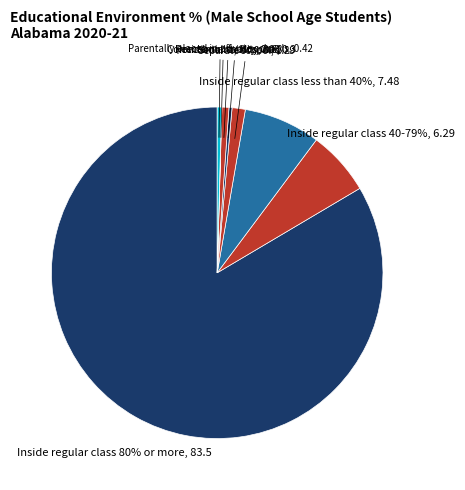

How many segments does this pie chart have?

8